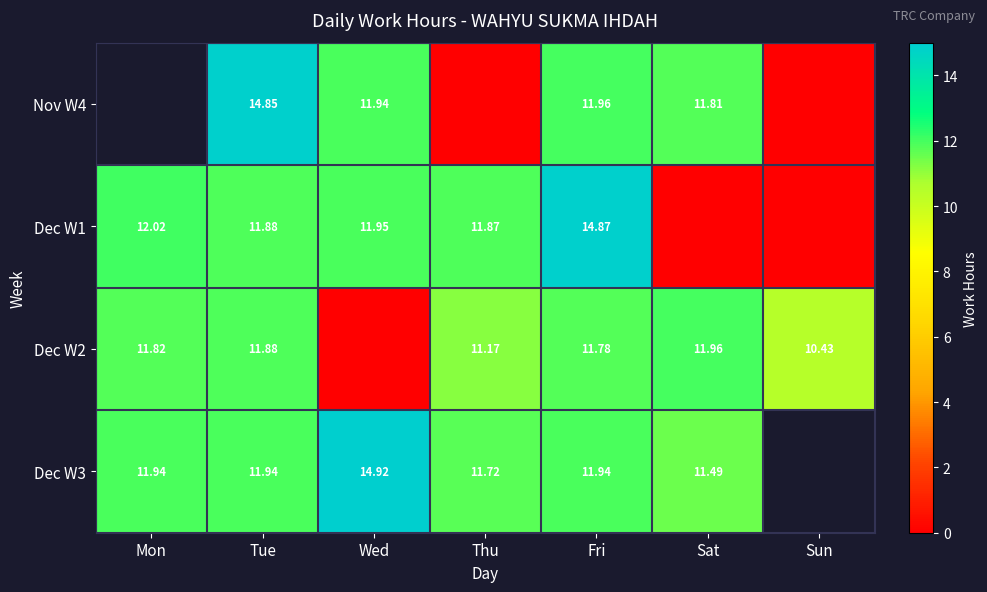

Is the value of Nov W4 at Sat greater than the value of Dec W1 at Fri?

No